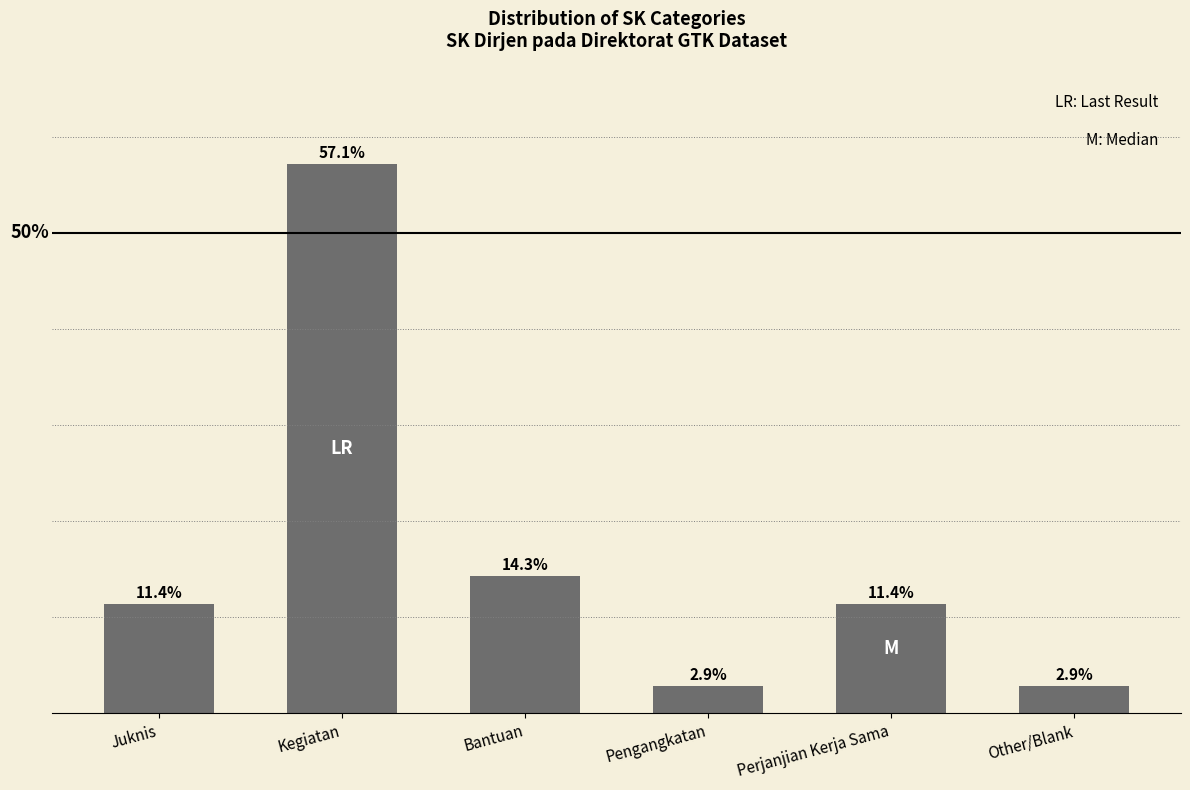

What is the label of the 3rd bar from the right?

Pengangkatan